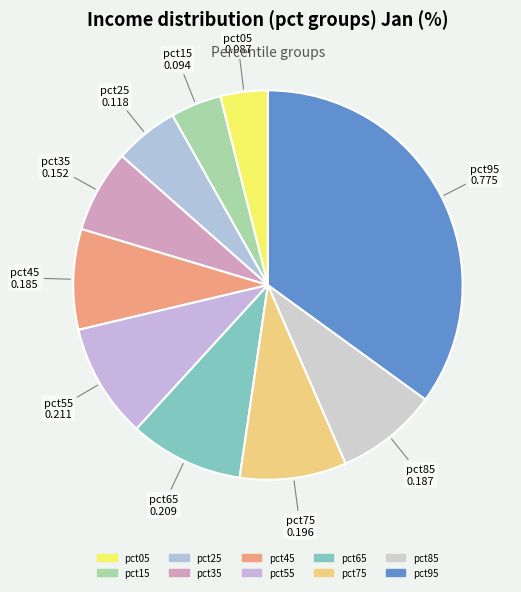

Which has a higher value, pct75 or pct45?

pct75